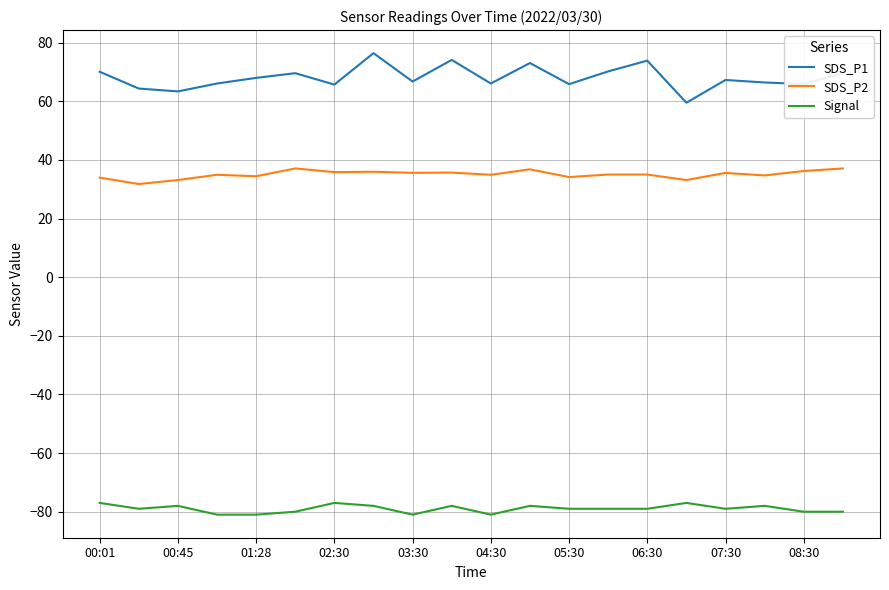

True or false: SDS_P1 and SDS_P2 intersect in this chart.

False